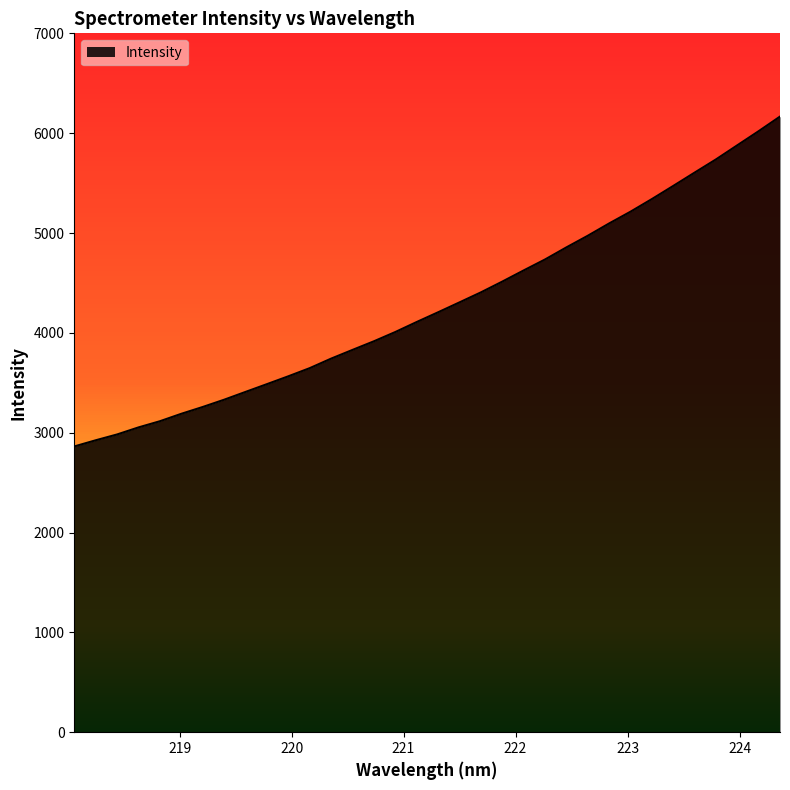

What is the minimum value shown in the chart?

2862.2